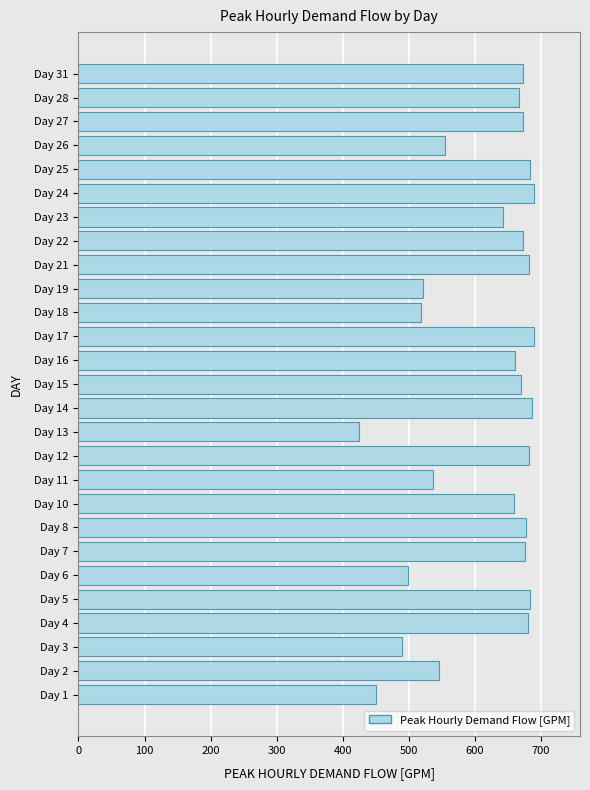

What is the sum of all values?

16686